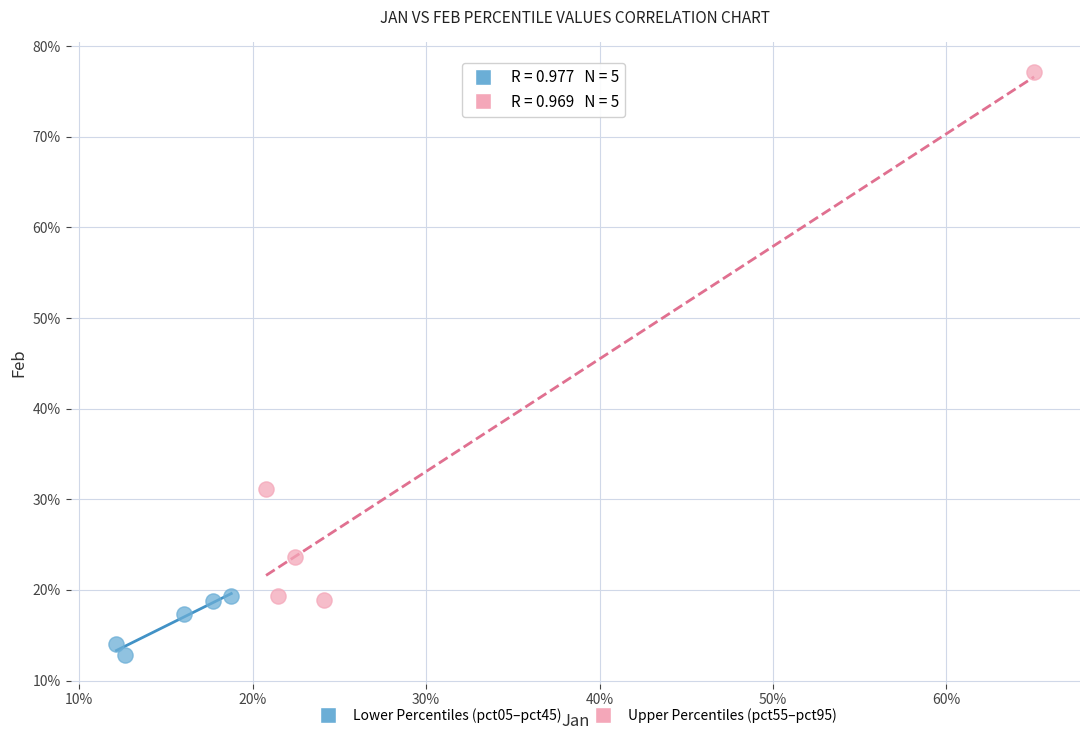

Which series reaches the maximum Y coordinate?

Upper Percentiles (pct55–pct95)